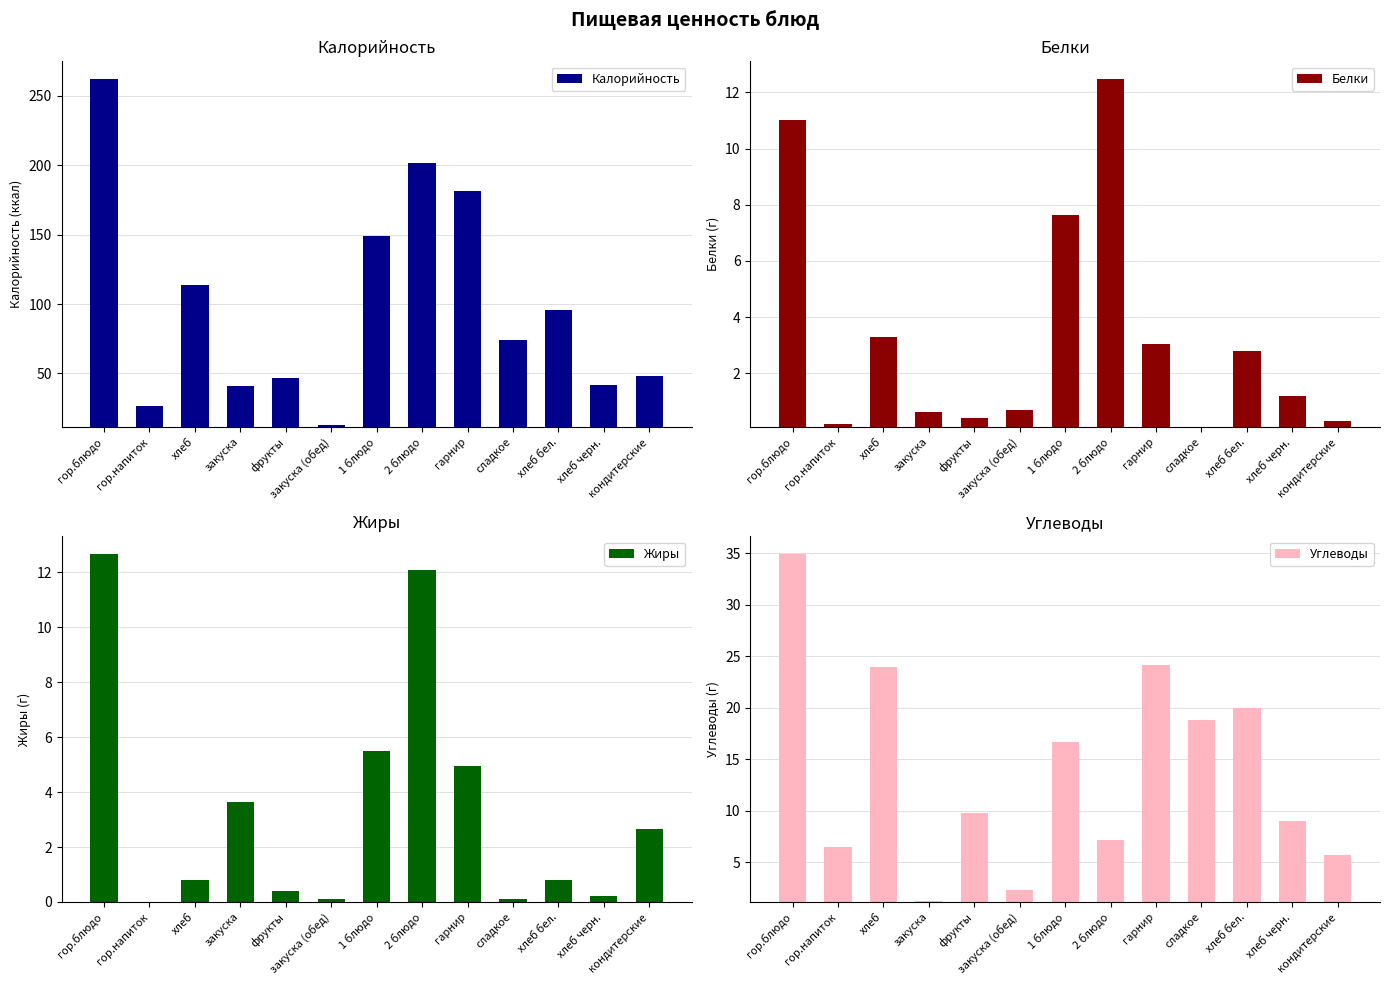

Reading left to right, what are all the values shown in this chart?

Калорийность: 261.6	26.8	113.7	40.9	47.0	12.8	148.8	201.3	181.5	73.9	95.6	42.0	48.0
Белки: 11.0	0.2	3.3	0.6	0.4	0.7	7.6	12.5	3.0	0.1	2.8	1.2	0.3
Жиры: 12.7	0.0	0.8	3.6	0.4	0.1	5.5	12.1	4.9	0.1	0.8	0.2	2.7
Углеводы: 34.9	6.5	24.0	1.3	9.8	2.3	16.7	7.2	24.1	18.8	20.0	9.0	5.7